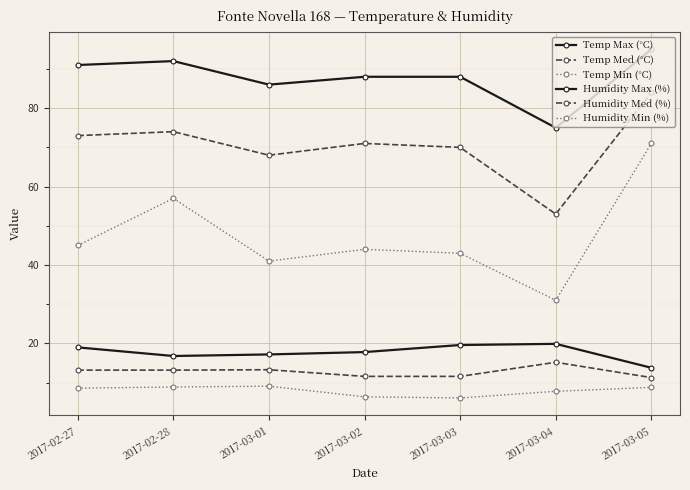

What is the minimum value shown in the chart?

6.1